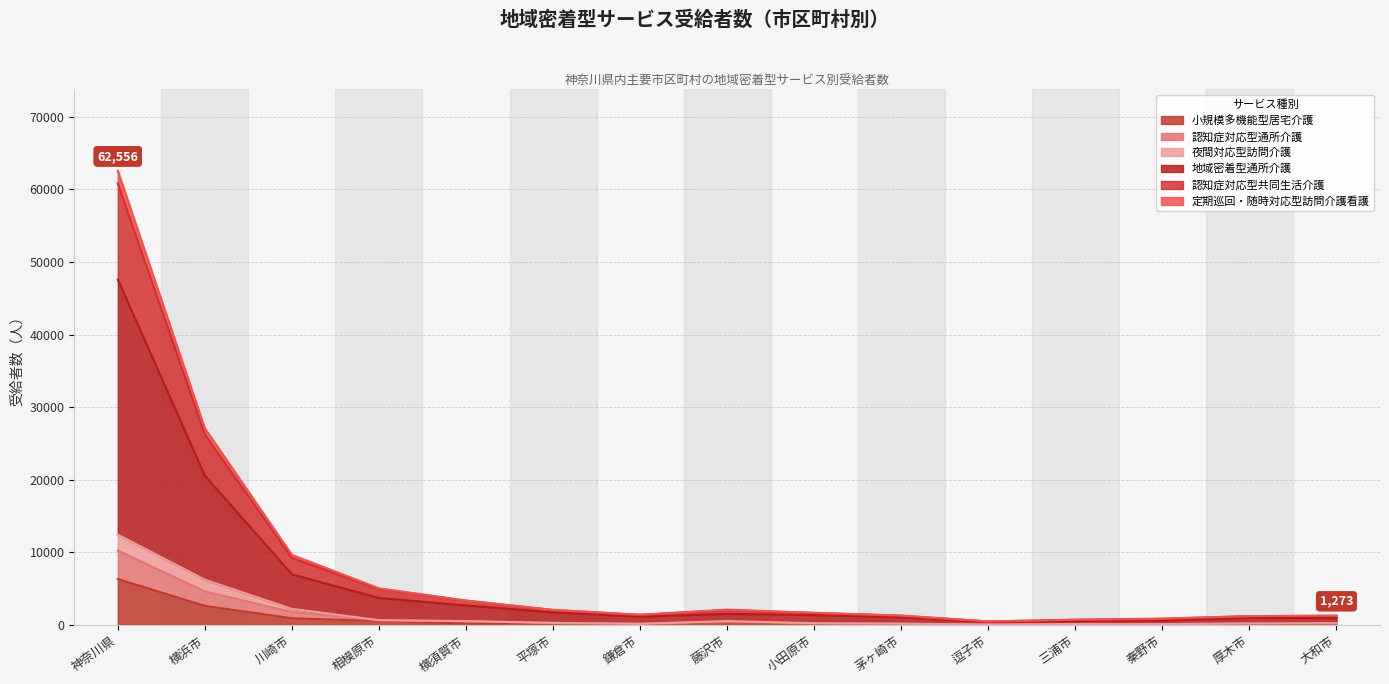

How many data points in 地域密着型通所介護 are less than 1354?

7